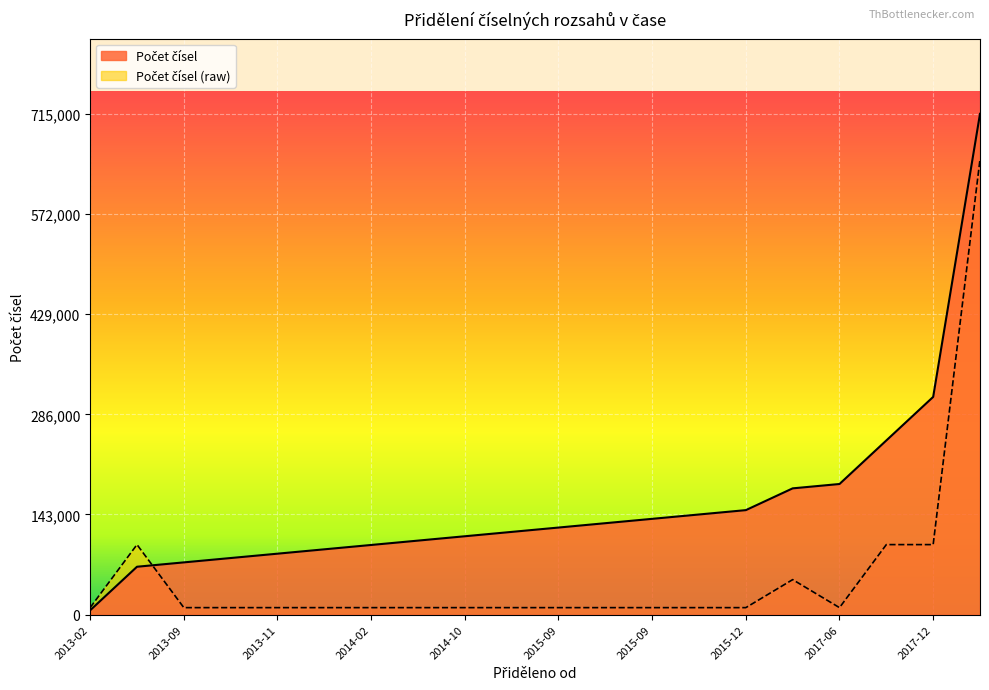

How many interior local peaks (higher than both neighbors) does the data have?

2